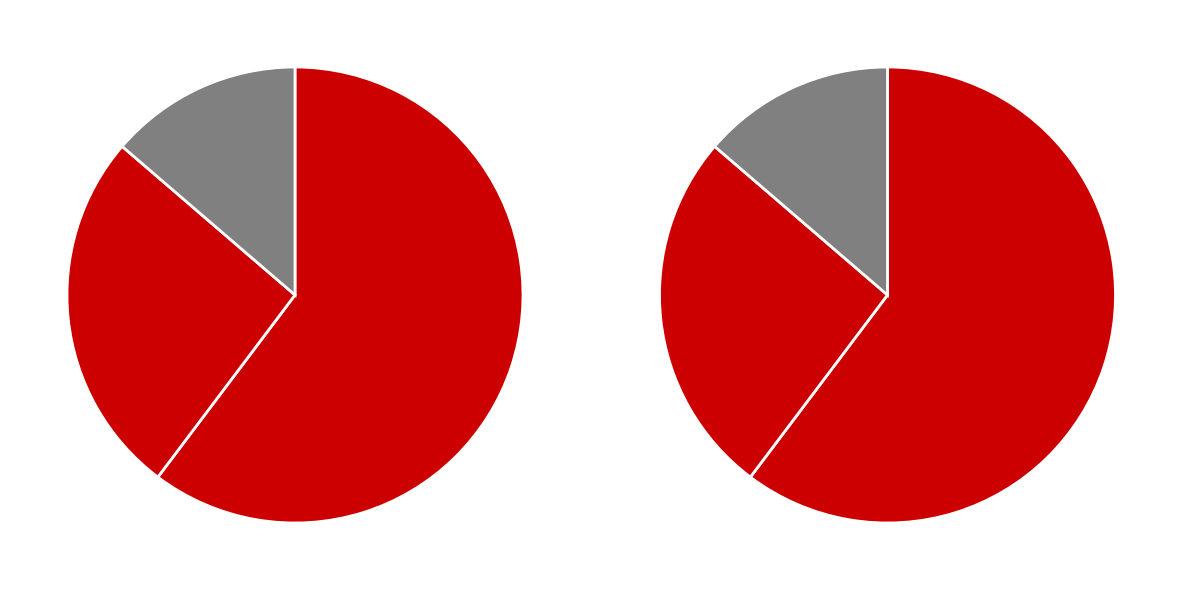

True or false: Rank 1 (Brazil) accounts for 73% of the total.

False